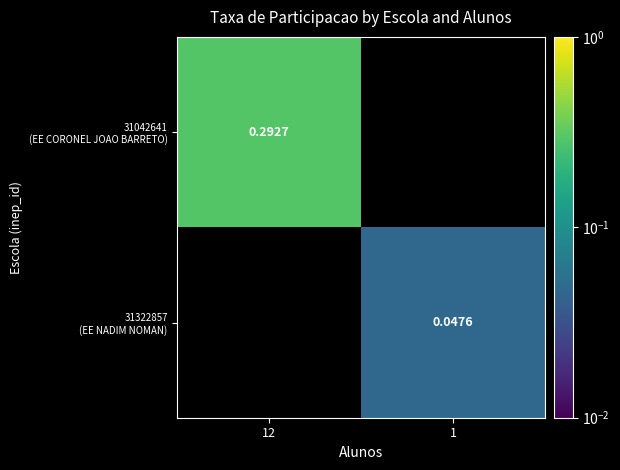

True or false: 31042641 (EE CORONEL JOAO BARRETO) has a value of 0.3 at 12.

True